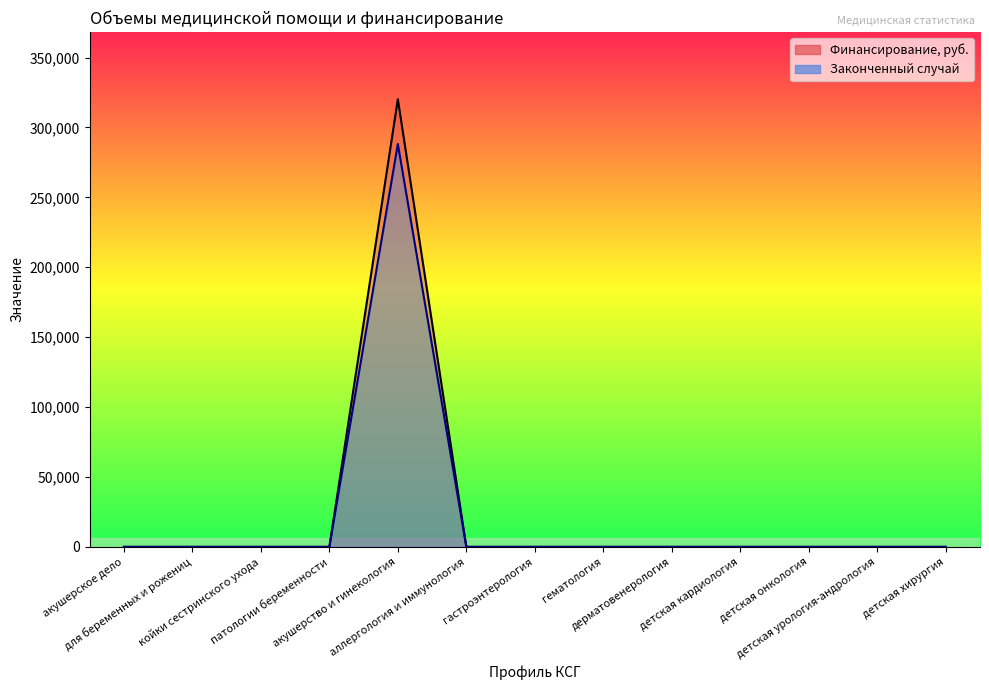

True or false: Законченный случай and Финансирование, руб. cross at least once.

False